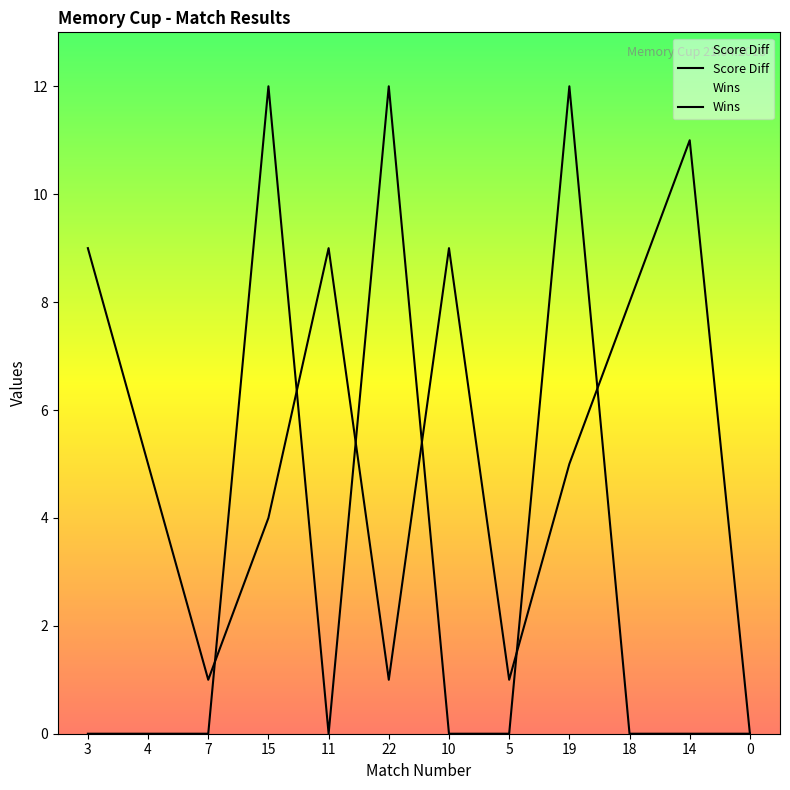

What is the difference between the second highest and minimum values in the Wins series?

12